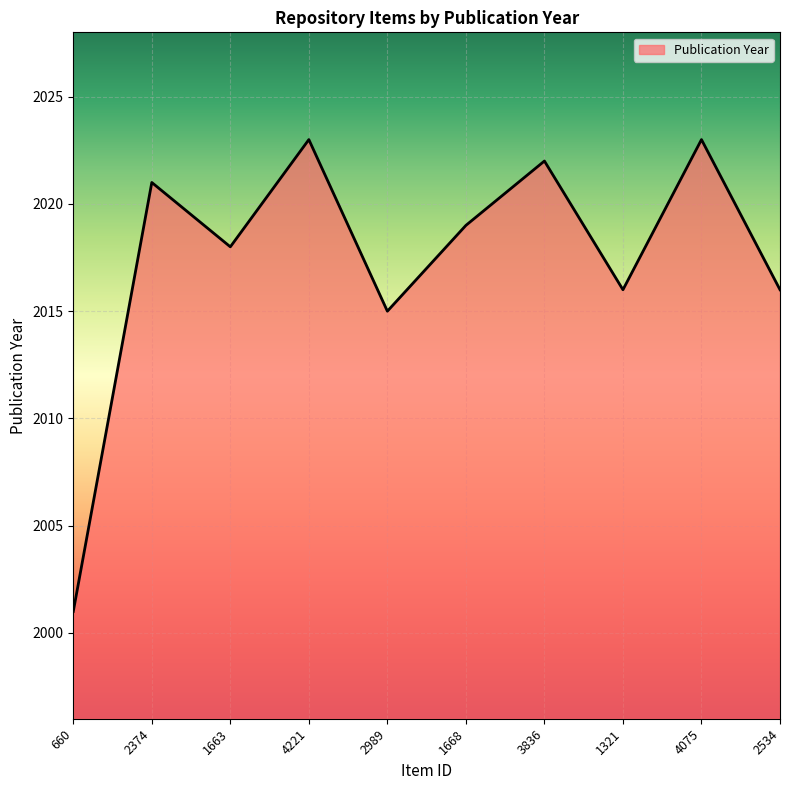

What is the change in value from 2989 to 1321?

+1